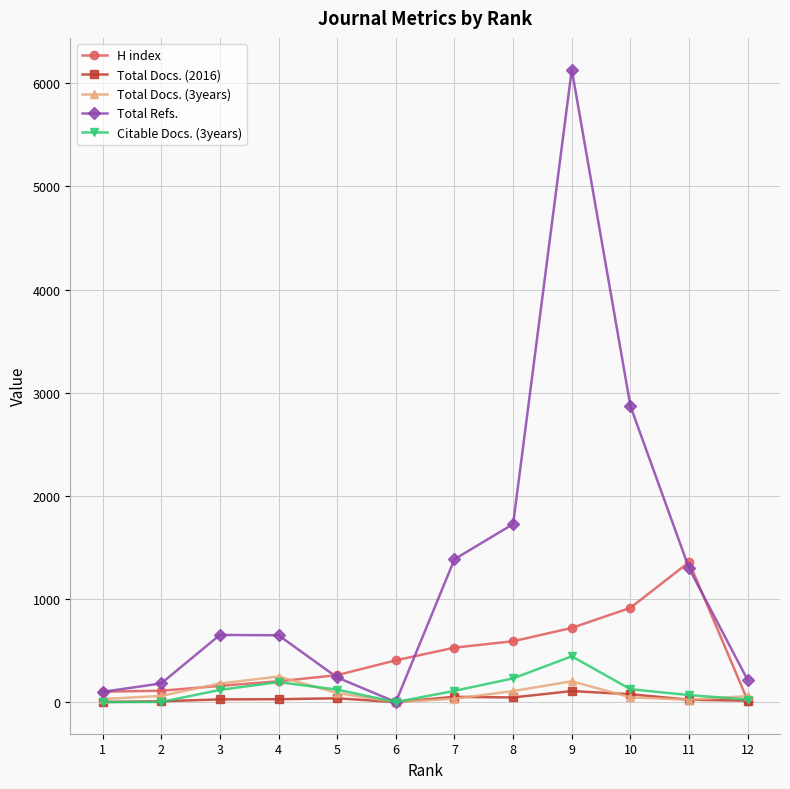

Rank the series by their maximum value, from highest to lowest.

Total Refs., H index, Citable Docs. (3years), Total Docs. (3years), Total Docs. (2016)